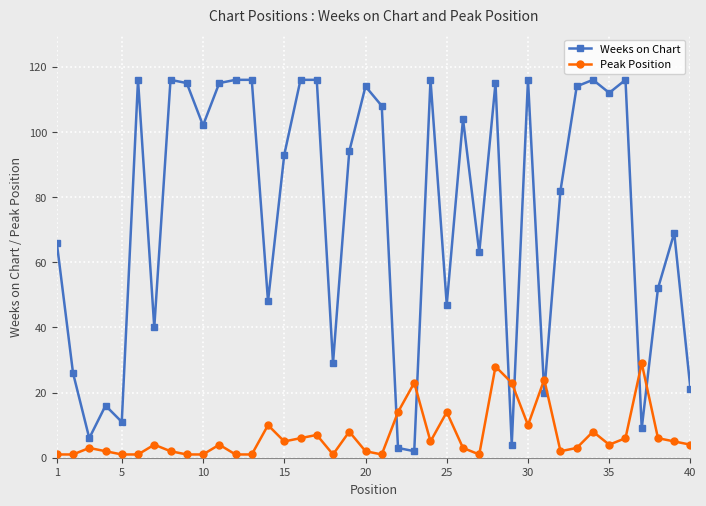

Which series has the largest range (max minus min)?

Weeks on Chart